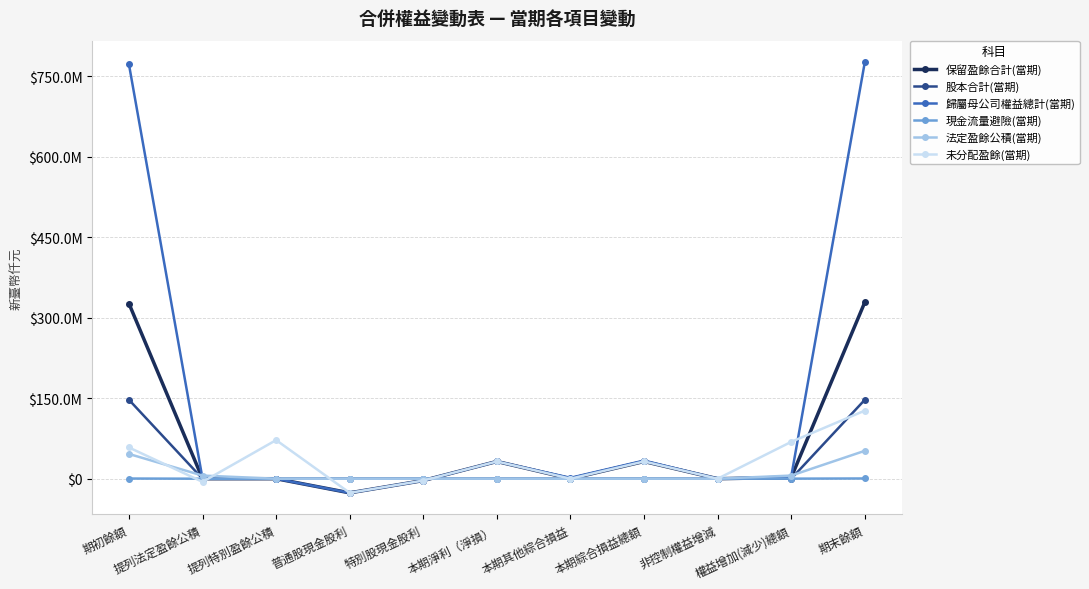

At which label is 法定盈餘公積(當期) closest to 25983844?

期初餘額